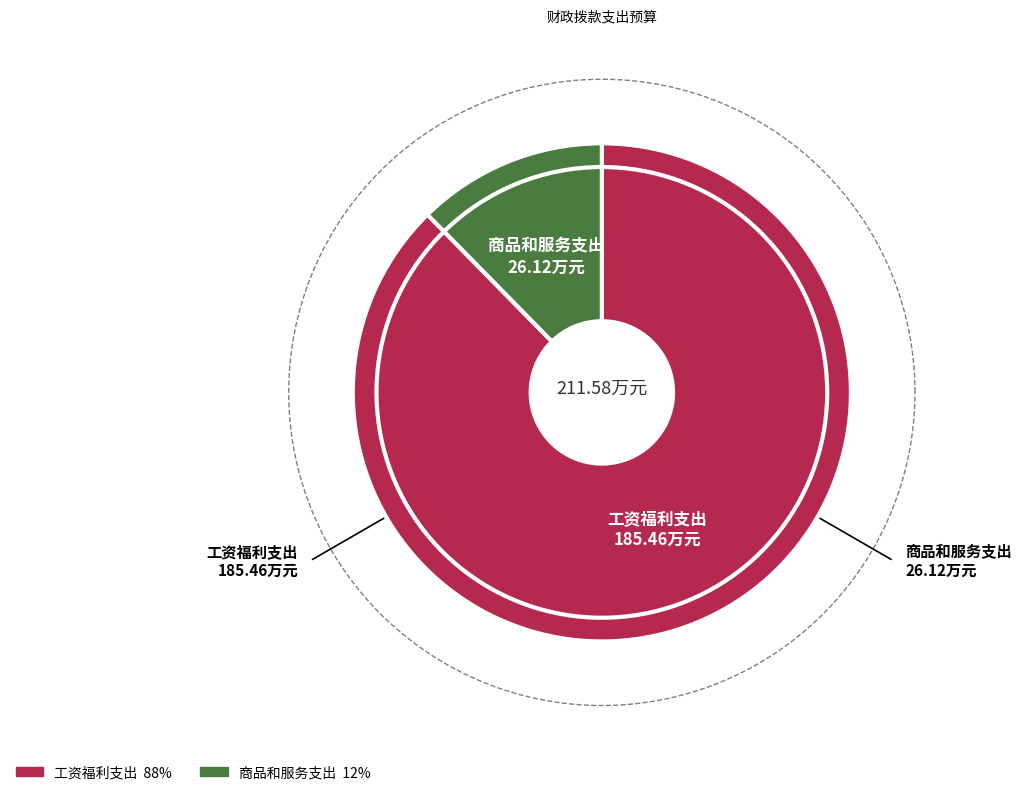

To the nearest percent, what is the difference between the 工资福利支出 and 商品和服务支出 slice percentages?

75%